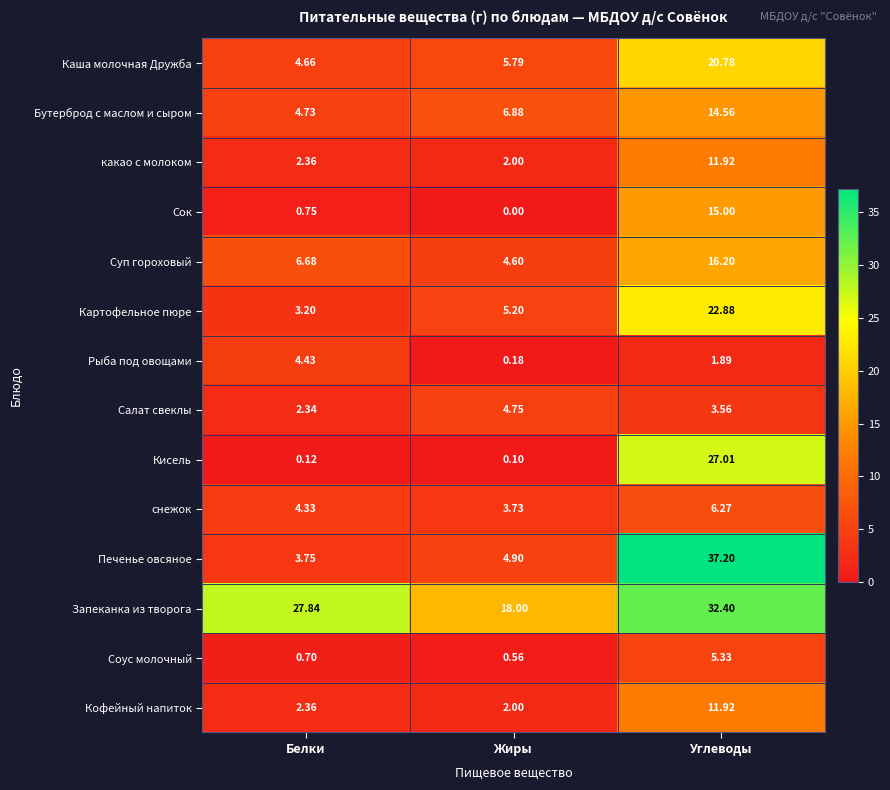

At which label is Запеканка из творога closest to 25?

Белки